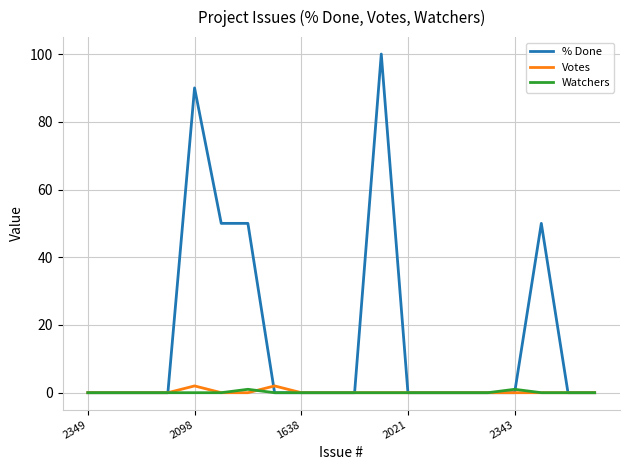

Which series has the largest range (max minus min)?

% Done